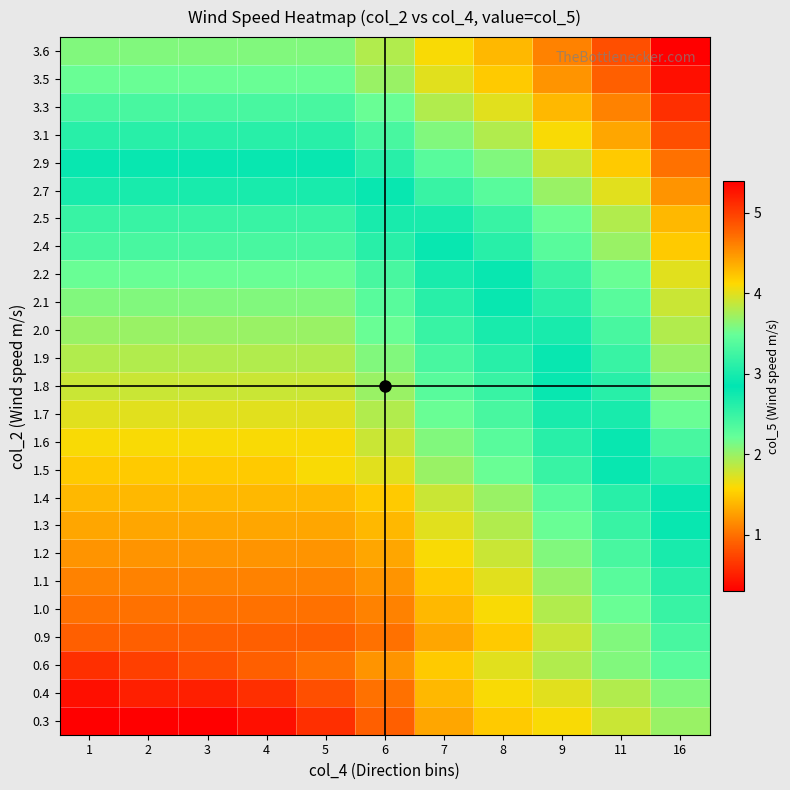

At which category is the sum across all series the highest?

16